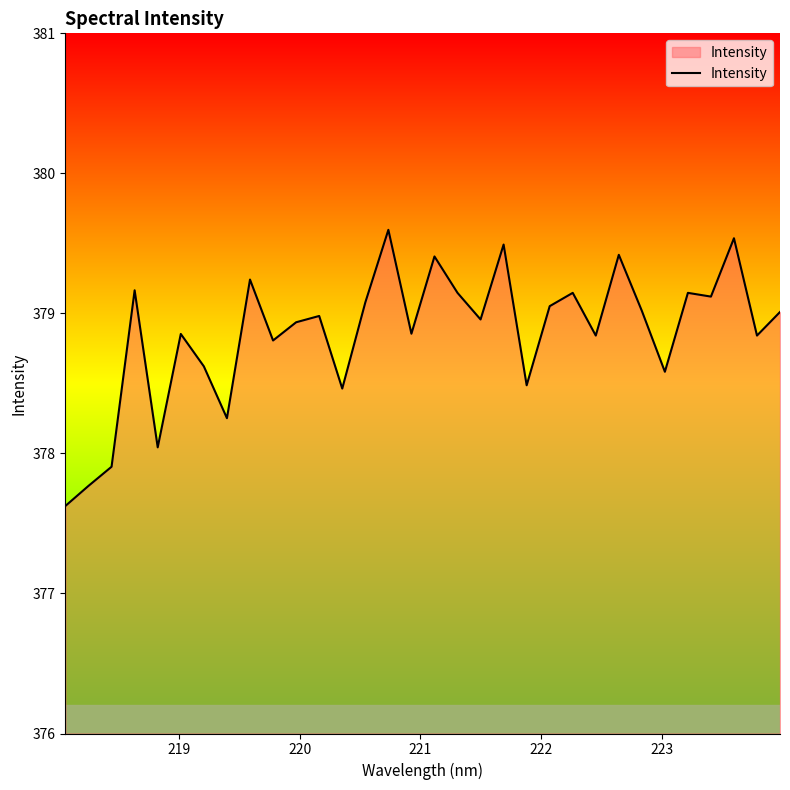

What is the minimum value shown in the chart?

377.6